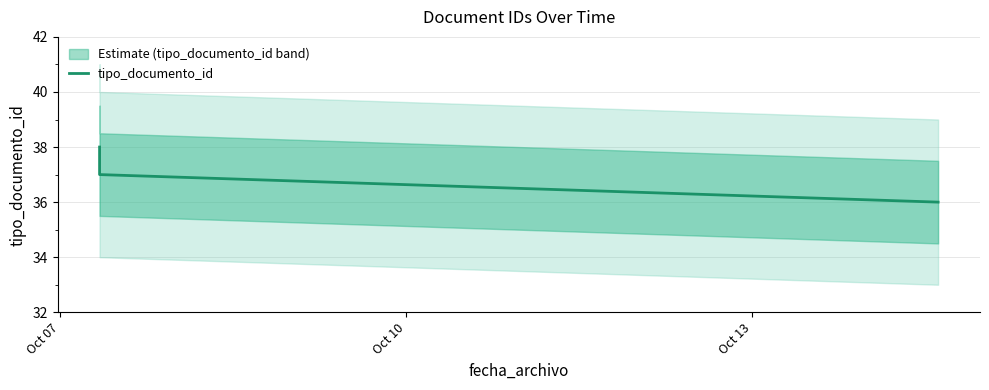

What value does the data have at Oct 07?

38